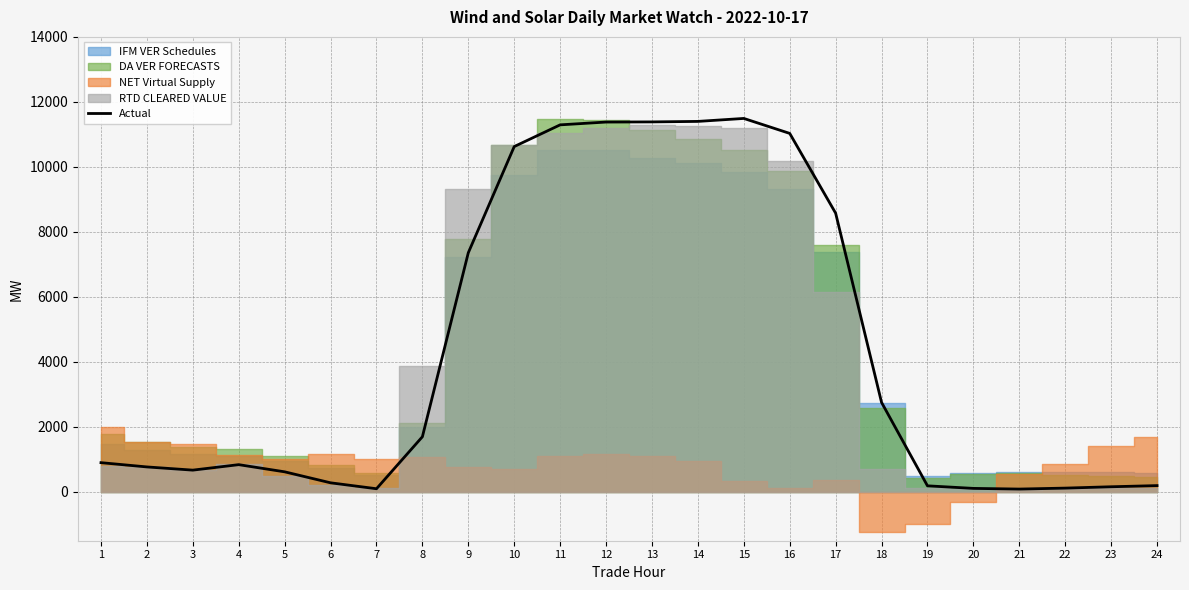

What is the sum of all values?

104043.7